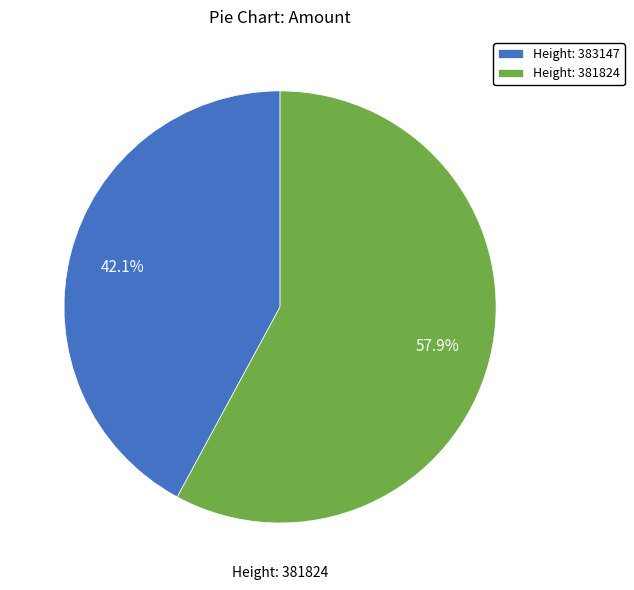

Count the number of slices in the pie.

2